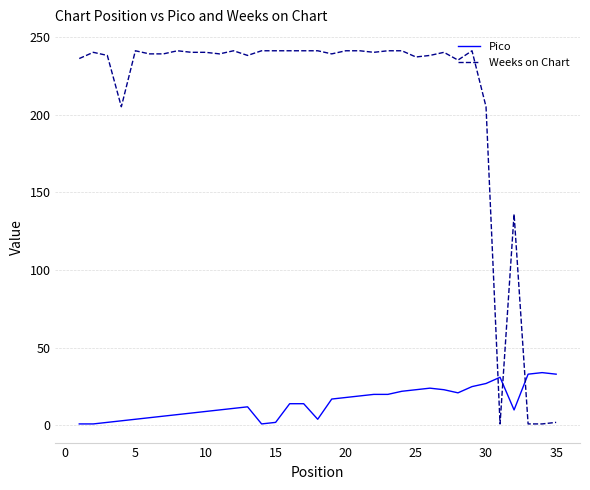

What is the difference between the maximum and minimum values in the Pico series?

33